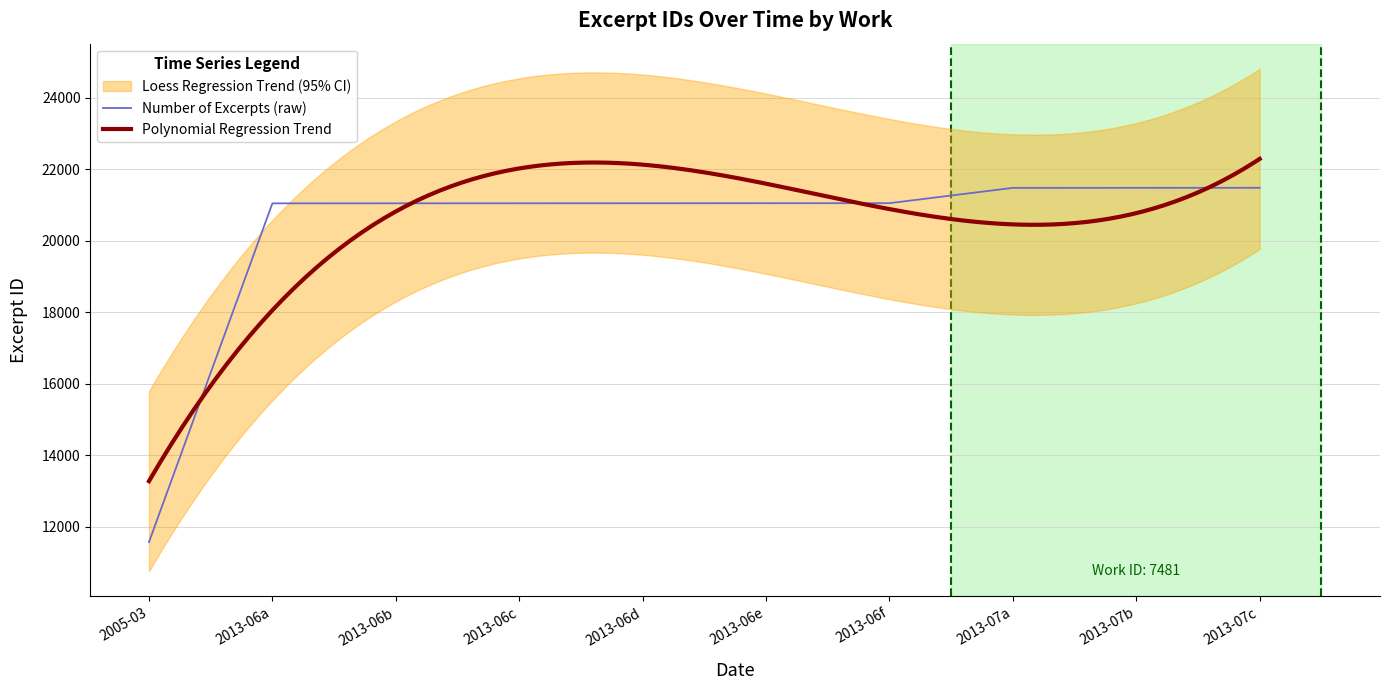

At which label does Number of Excerpts (raw) reach its minimum?

2005-03